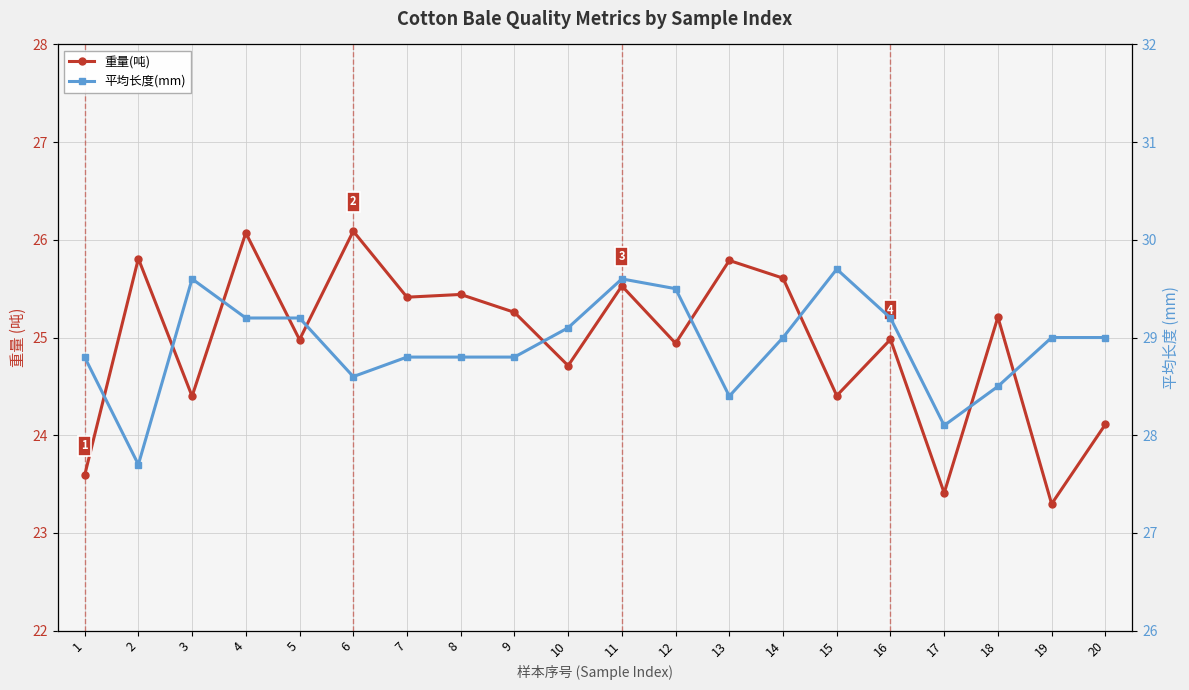

List the series in order of their peak value, lowest first.

重量(吨), 平均长度(mm)